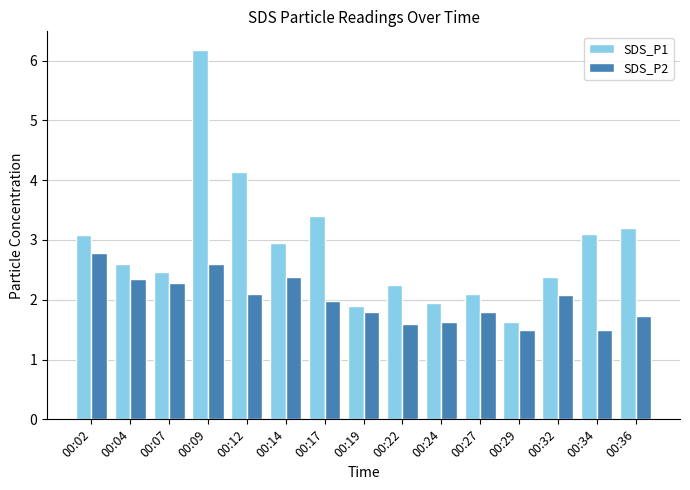

Does the chart contain any negative values?

No